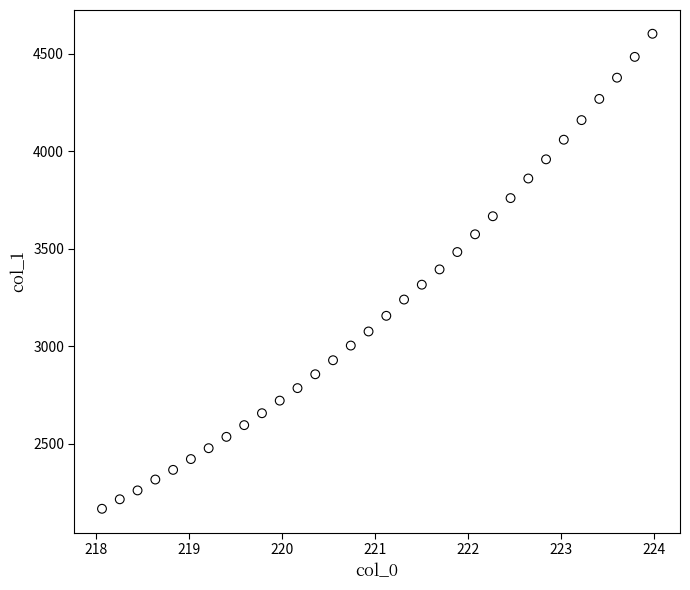

What is the range of Y values (max minus min)?

2437.6